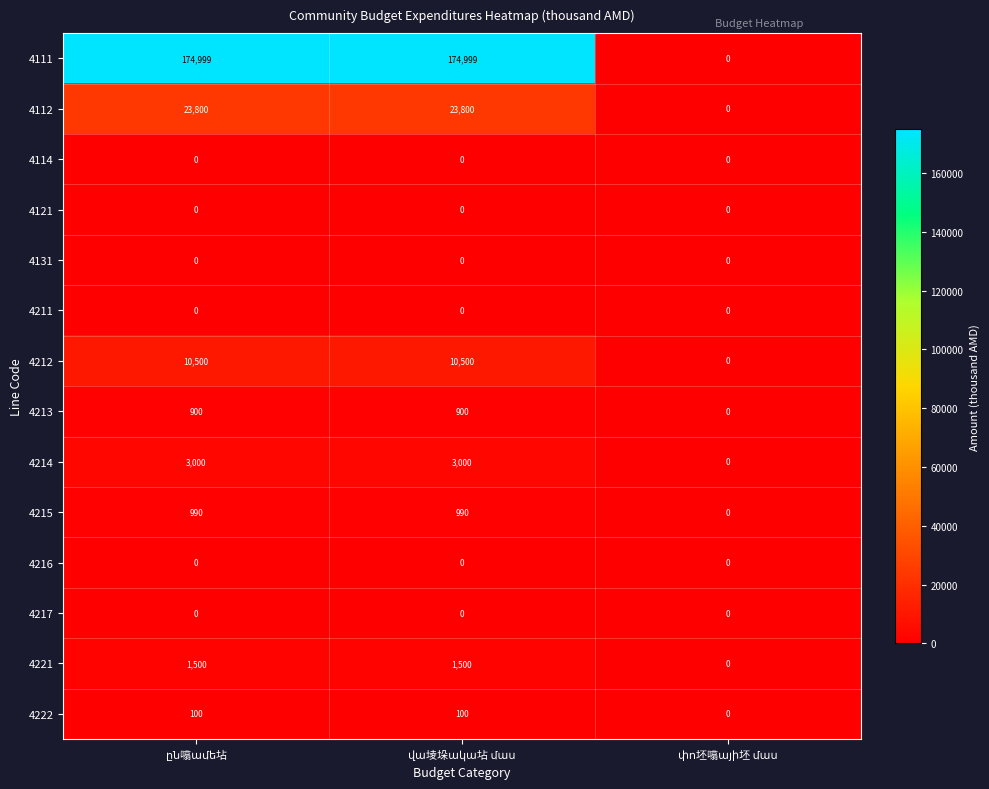

Which series has the largest range (max minus min)?

4111